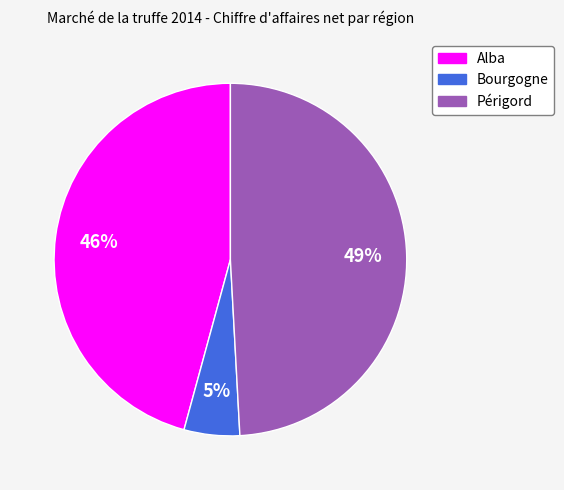

Is it true that Périgord is 59% of the pie?

False